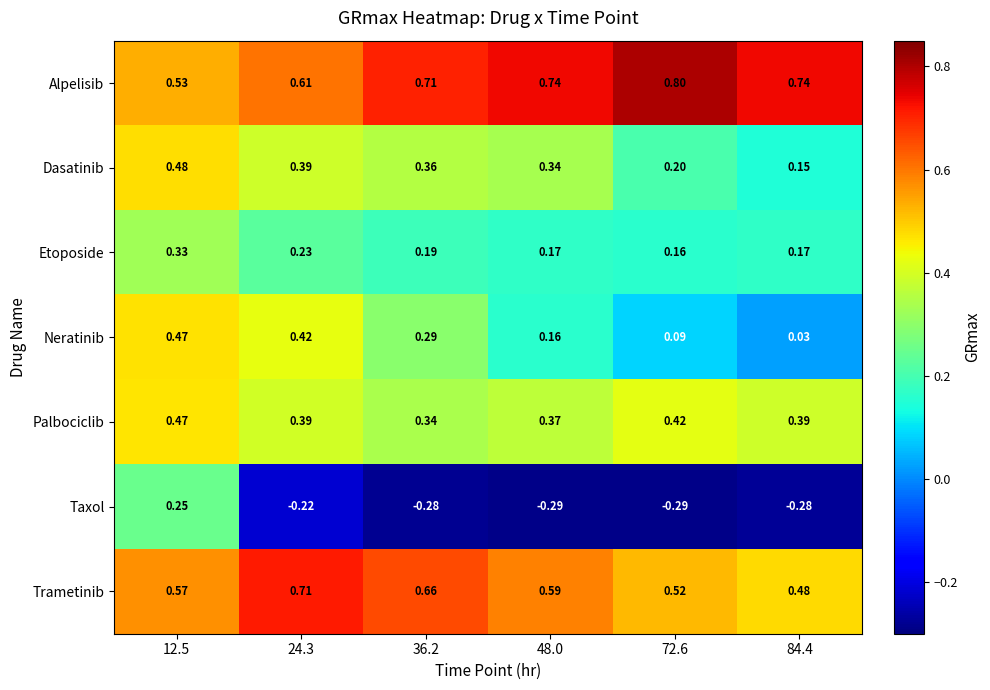

Which series has the largest range (max minus min)?

Taxol